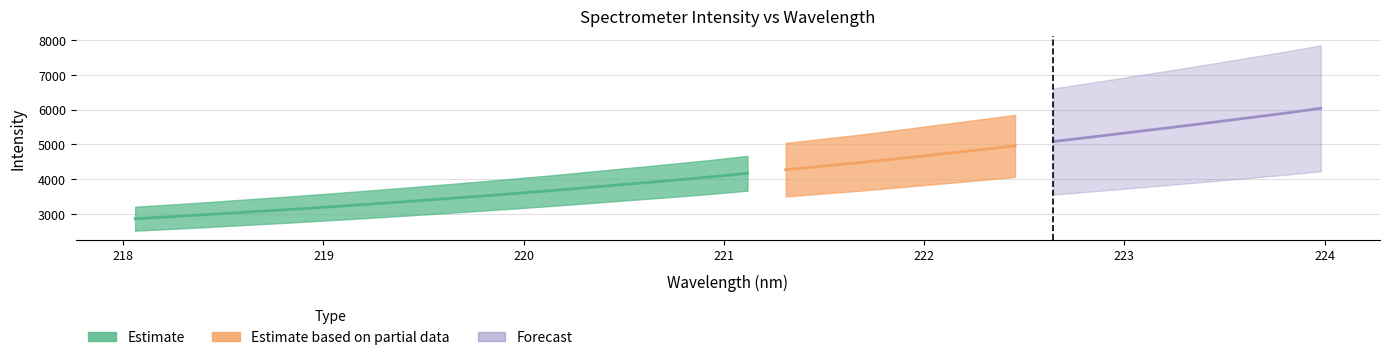

Does the chart display data point markers on the line(s)?

No